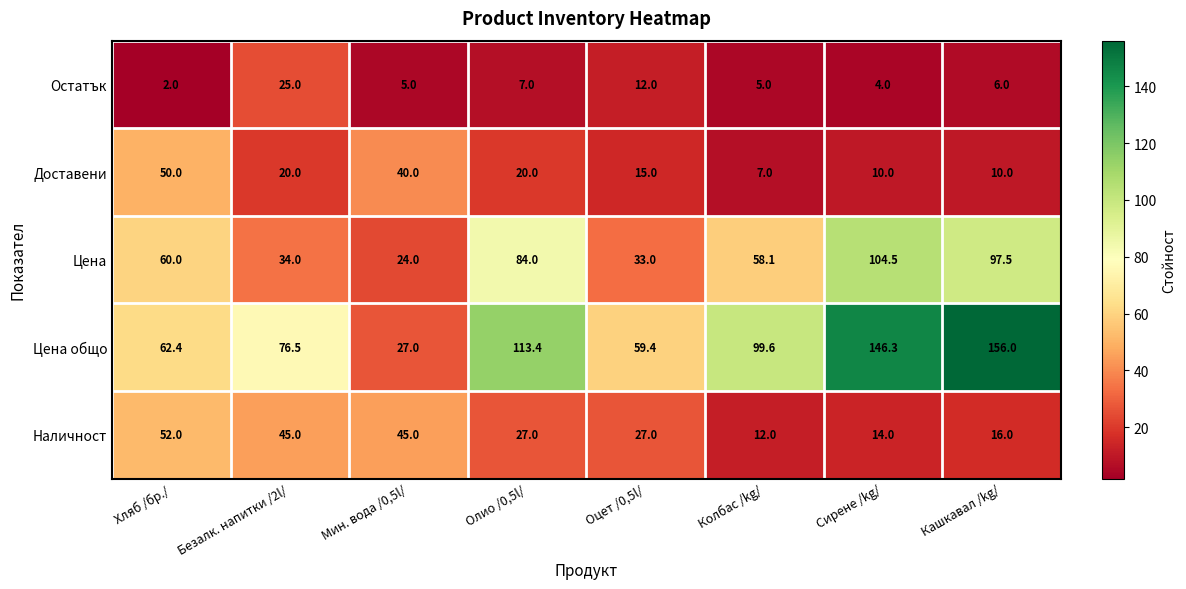

At how many categories does at least one series exceed 97?

4